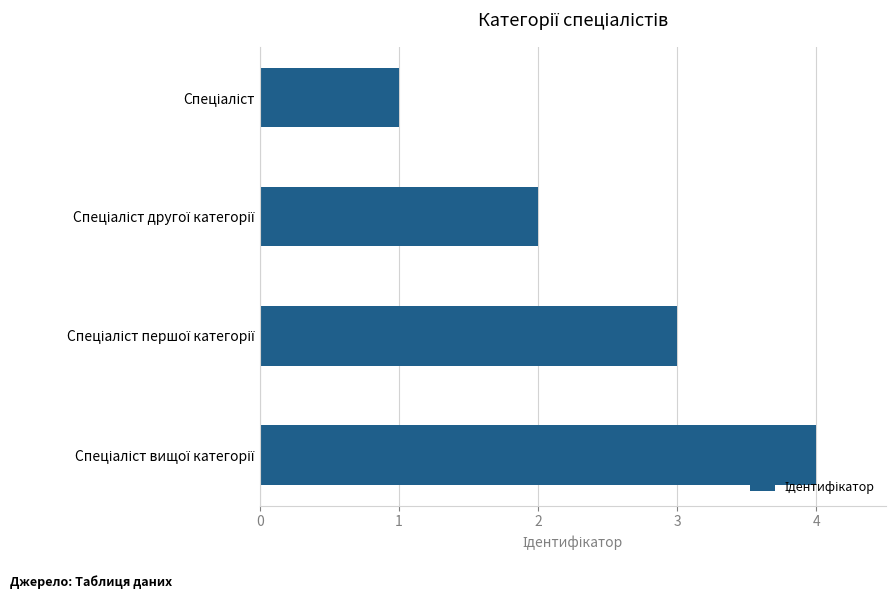

What is the maximum value shown in the chart?

4